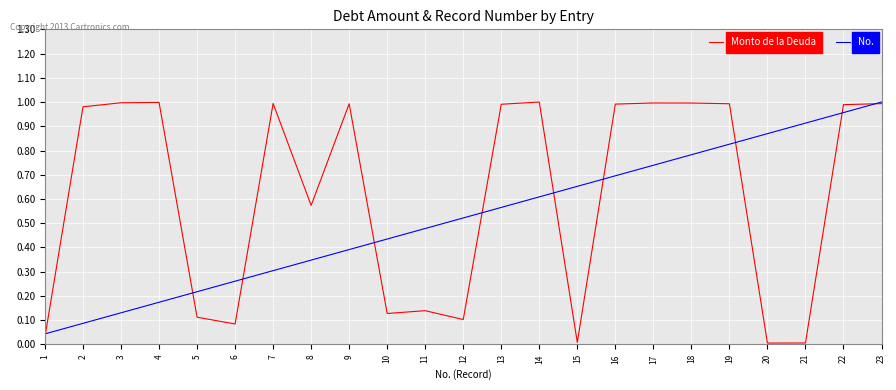

What is the total value across all series at 4?

1.2